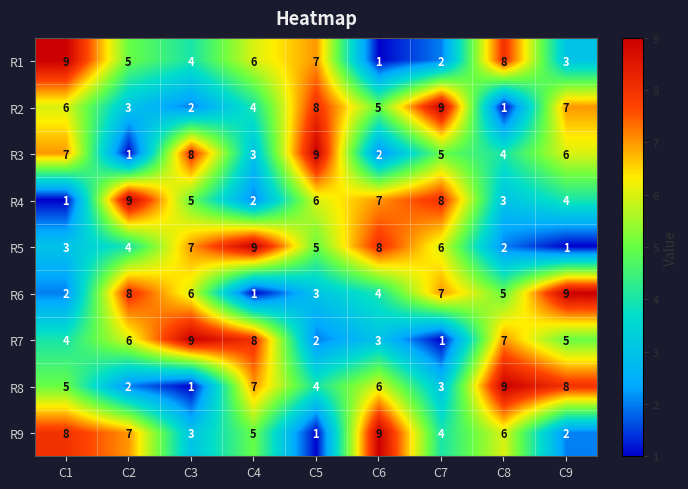

The R4 series shows 3 at C5. True or false?

False